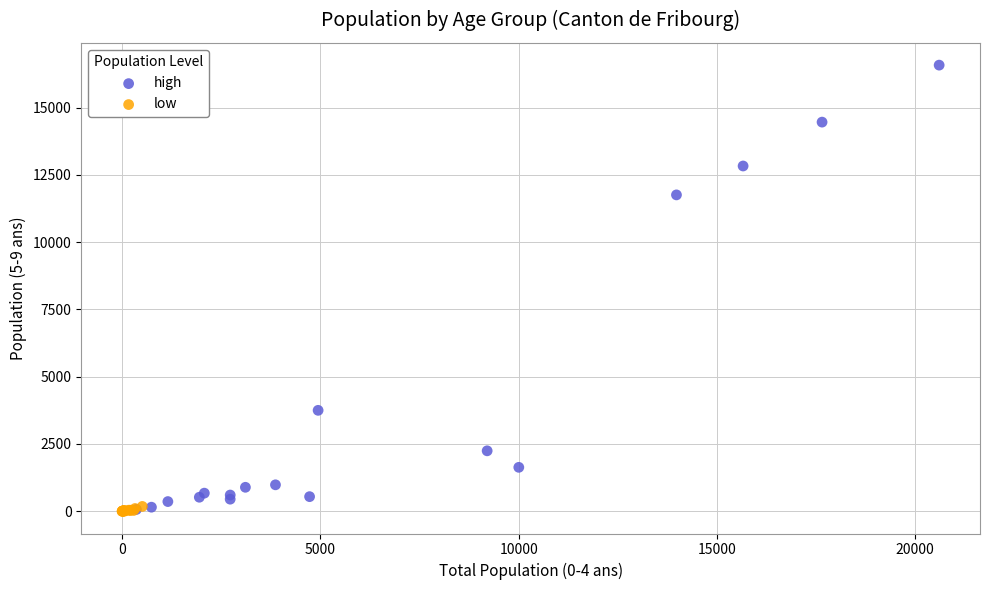

Which series has the largest Y range (max minus min)?

high